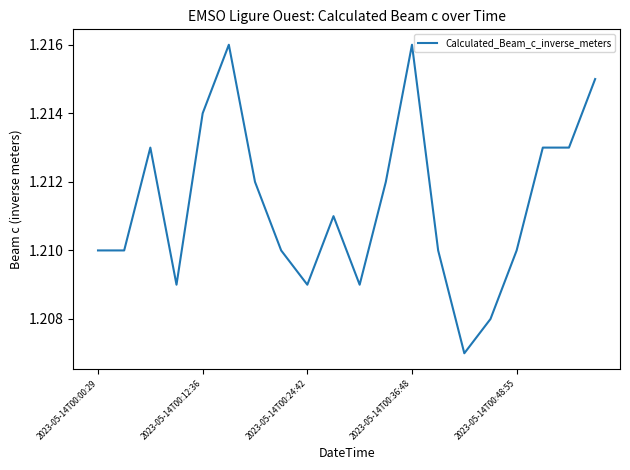

Does the chart have visible grid lines?

No